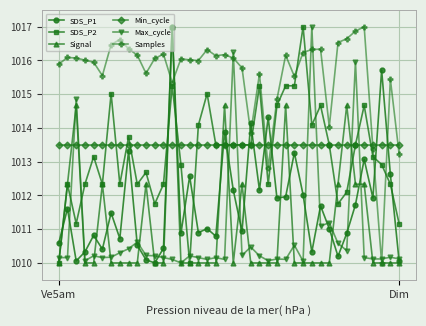

How many categories are shown in the chart?

40